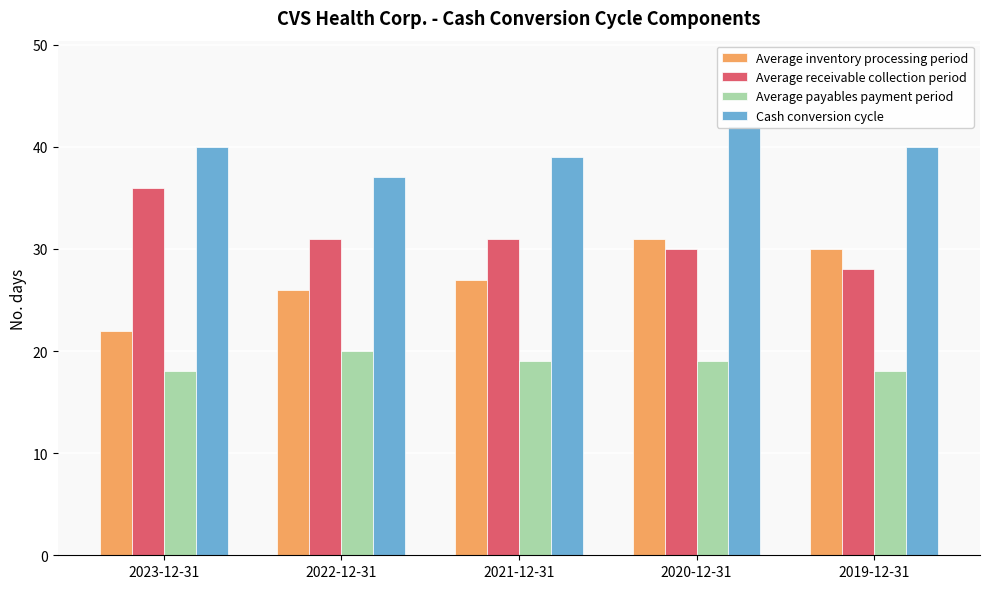

Rank the categories by Average inventory processing period value from lowest to highest.

2023-12-31, 2022-12-31, 2021-12-31, 2019-12-31, 2020-12-31